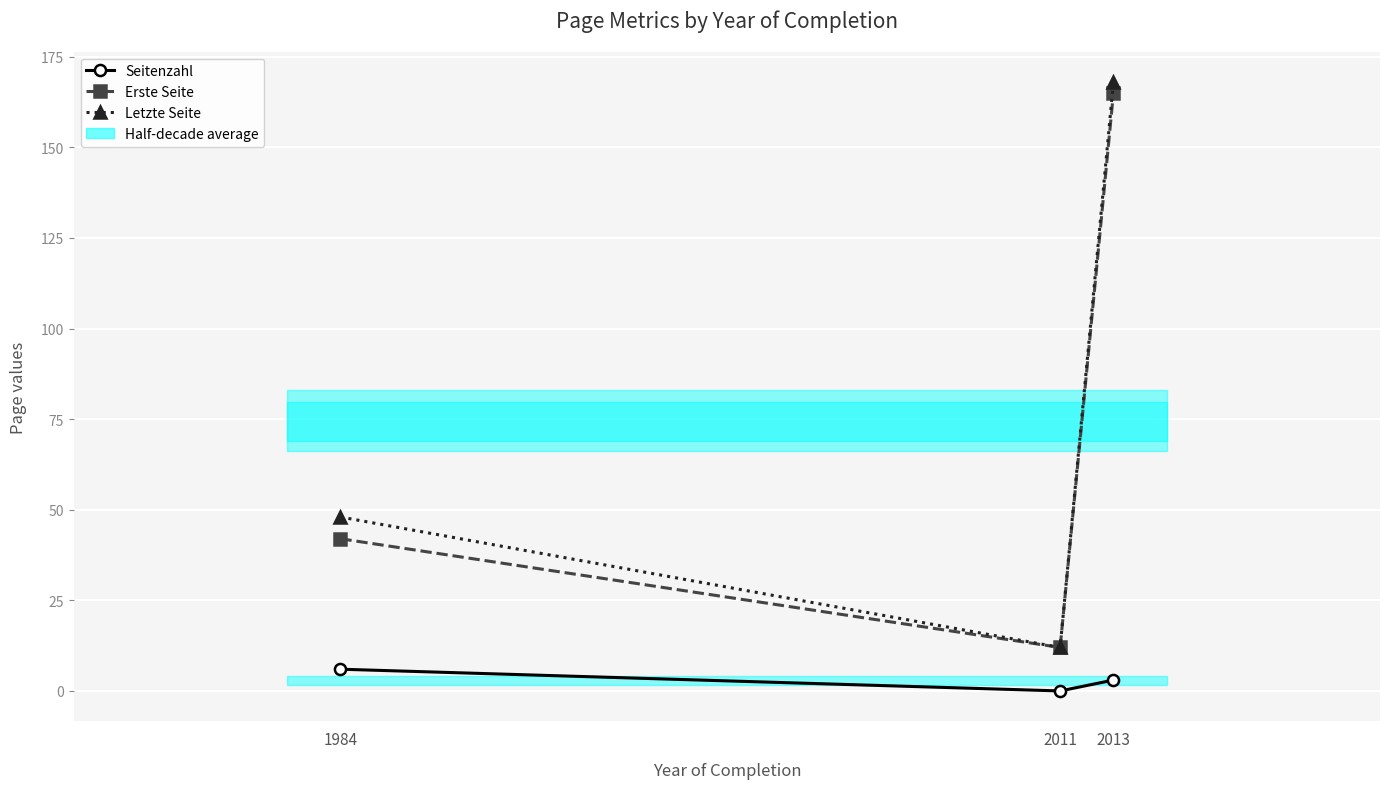

What is the value of the Letzte Seite point at the 2nd from the left?

12